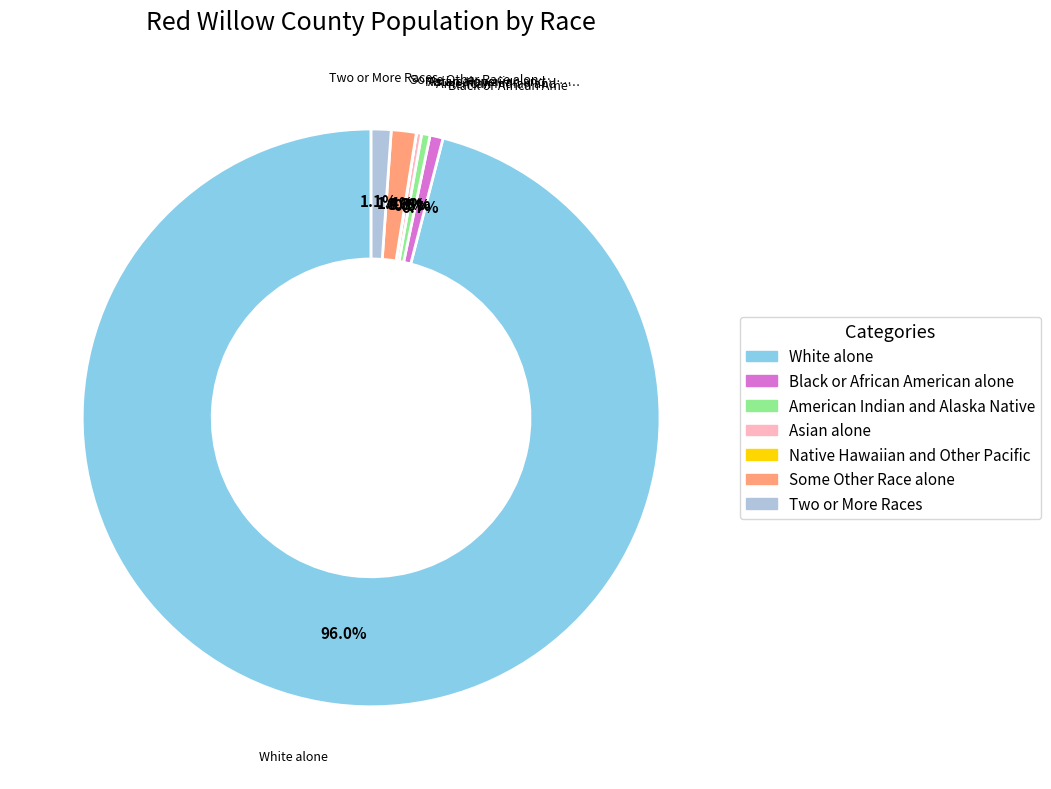

What portion of the pie excludes Black or African American alone?

99.3%